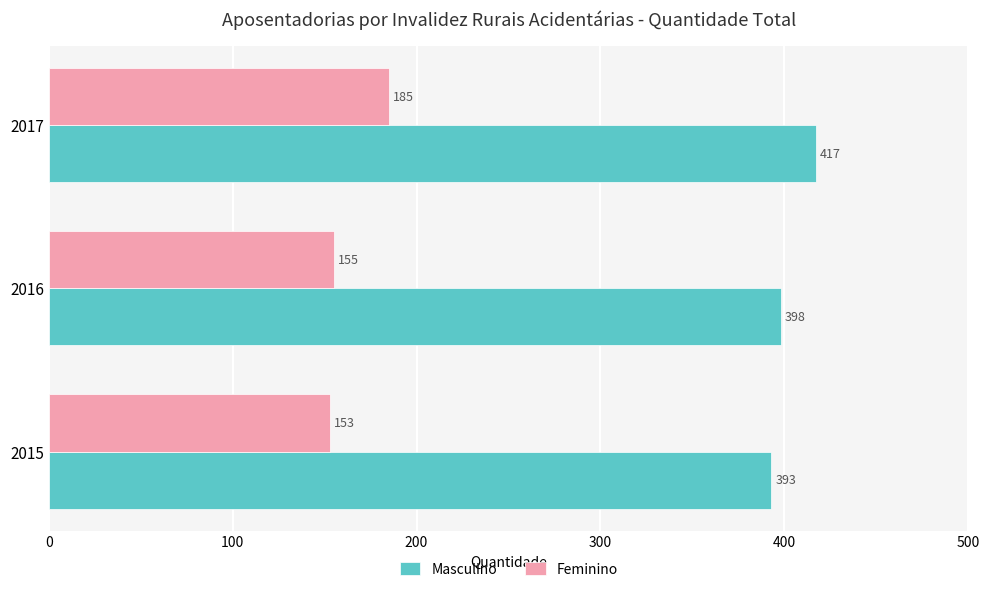

At which label is Feminino closest to 169?

2016